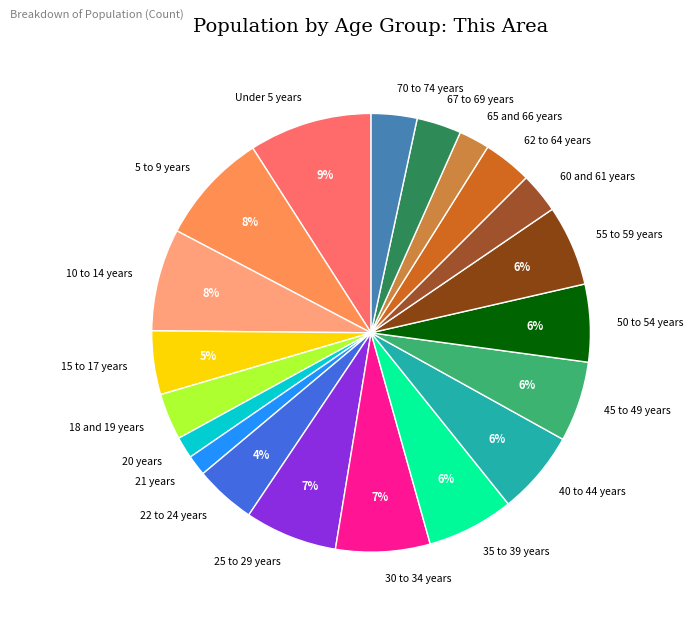

Which category has the biggest portion of the pie?

Under 5 years